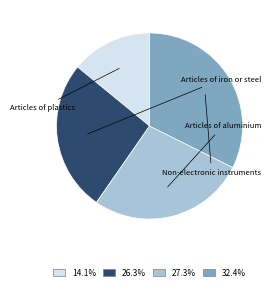

Does 32.4% represent more than half of the total?

No